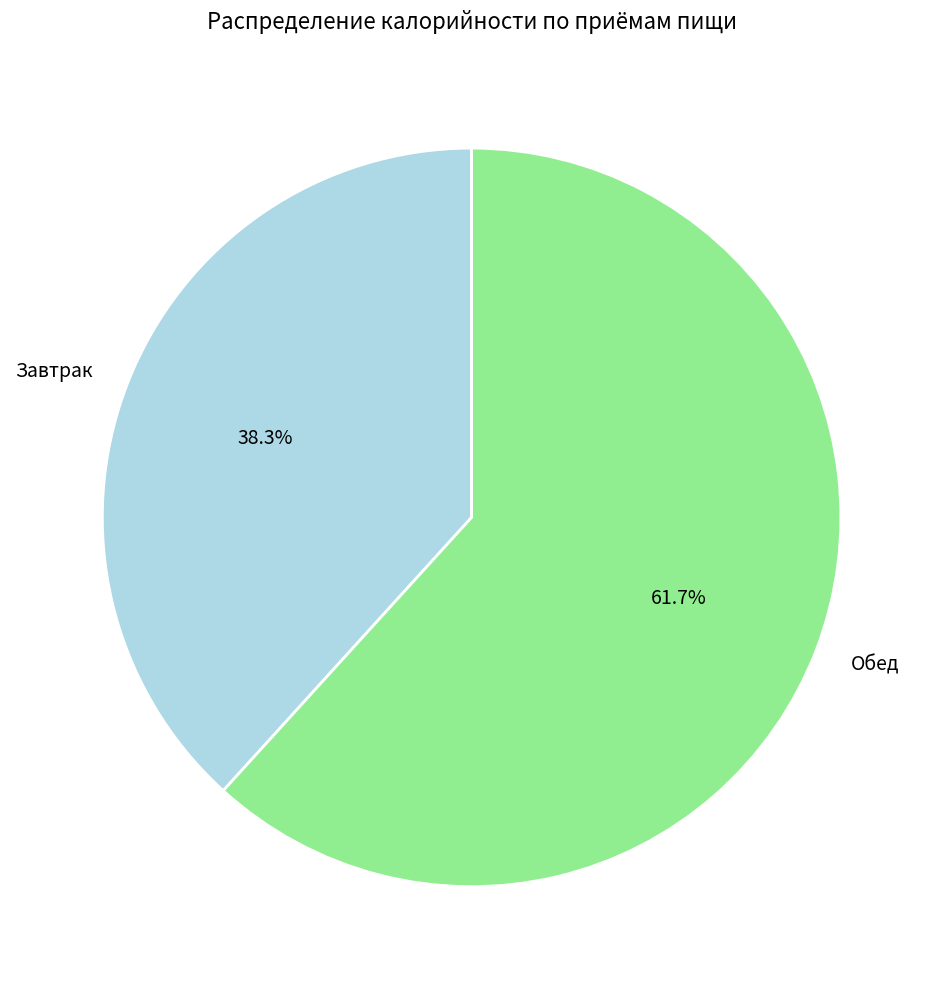

How much of the chart is everything except Обед?

38.3%